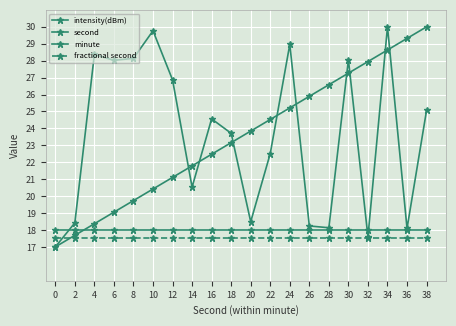

How many data points does each series have?

20